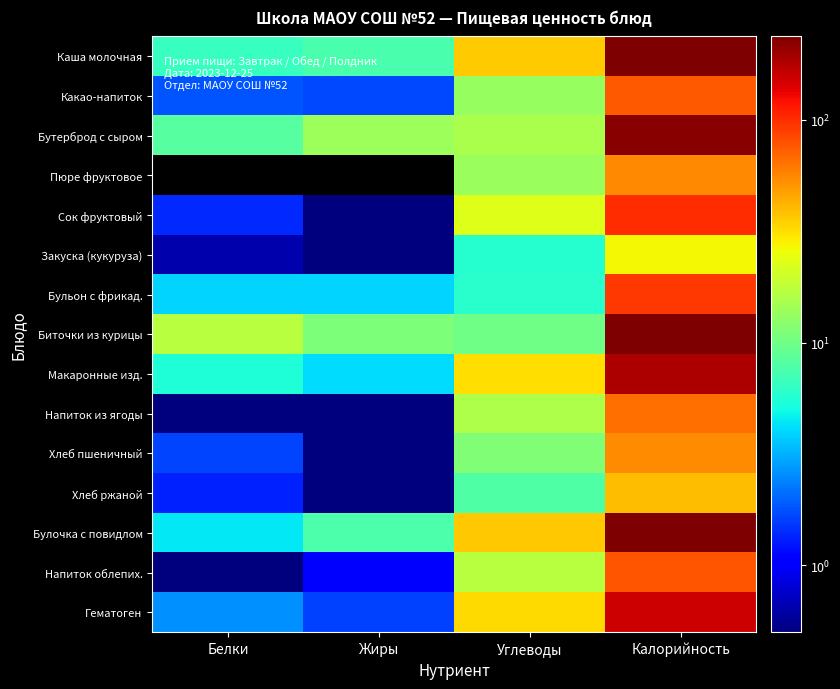

How many series are shown in this chart?

15